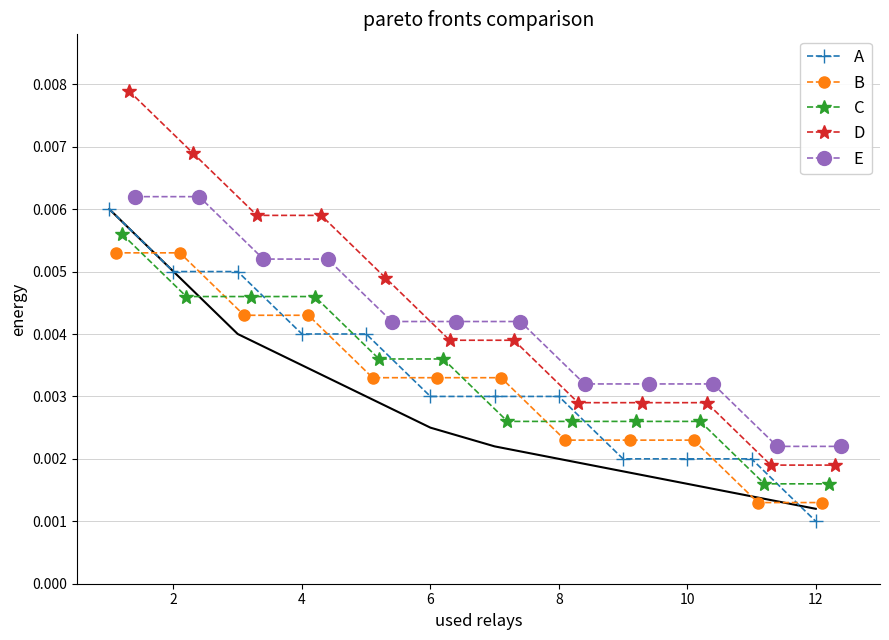

True or false: E and B intersect in this chart.

False